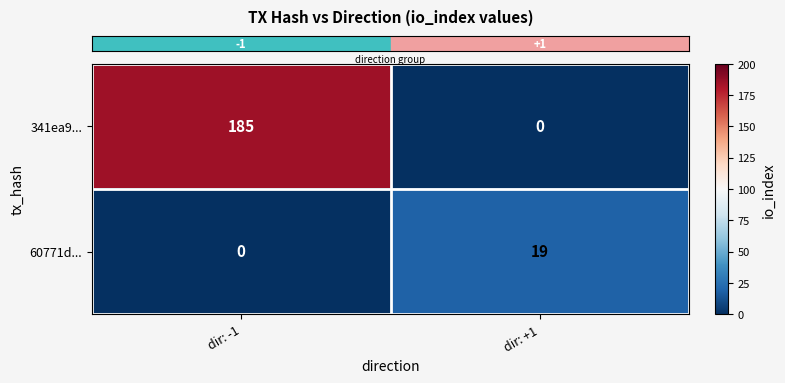

What is the difference between the maximum and minimum values in the 60771d... series?

19